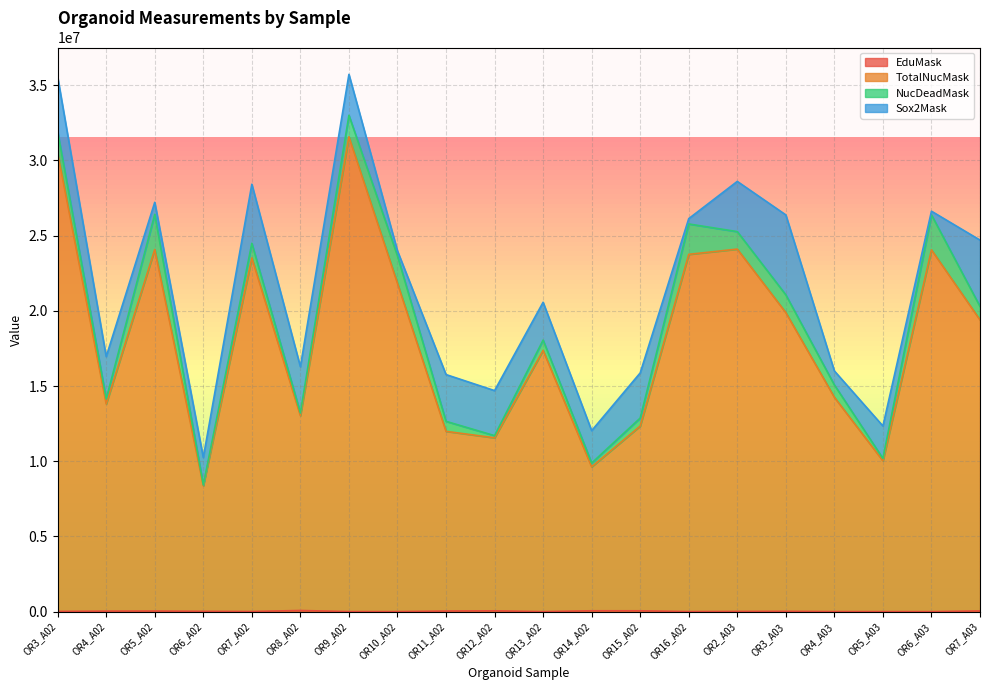

Between OR8_A02 and OR6_A02, which is larger?

OR8_A02